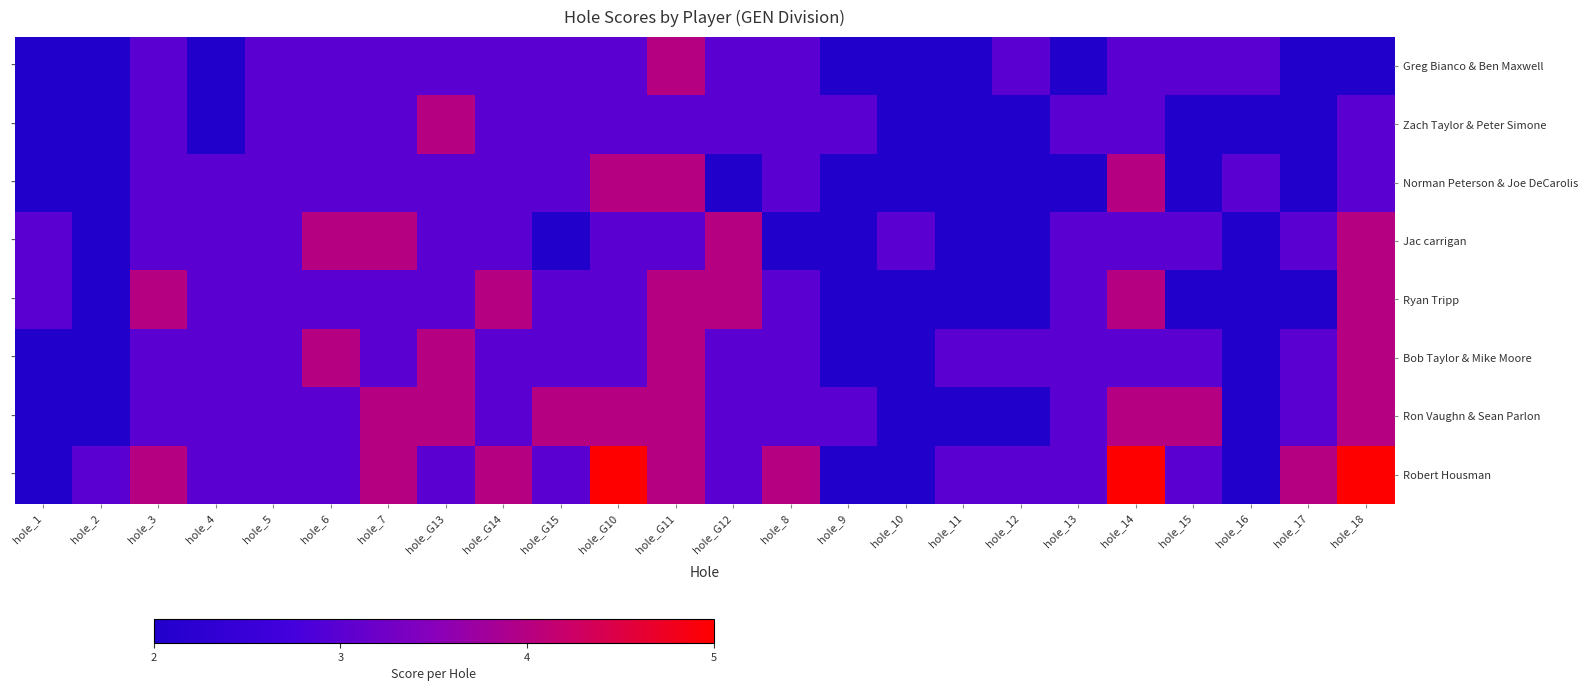

Which series changed the most between hole_6 and hole_16?

Jac carrigan